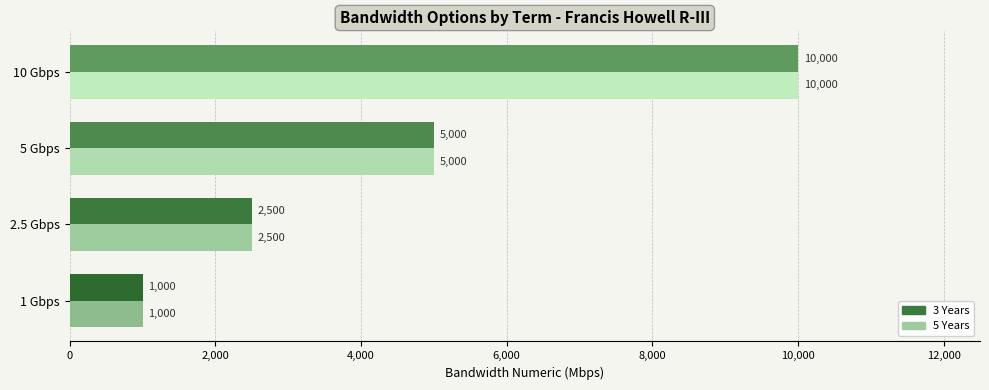

What is the average value of the 3 Years series?

4625